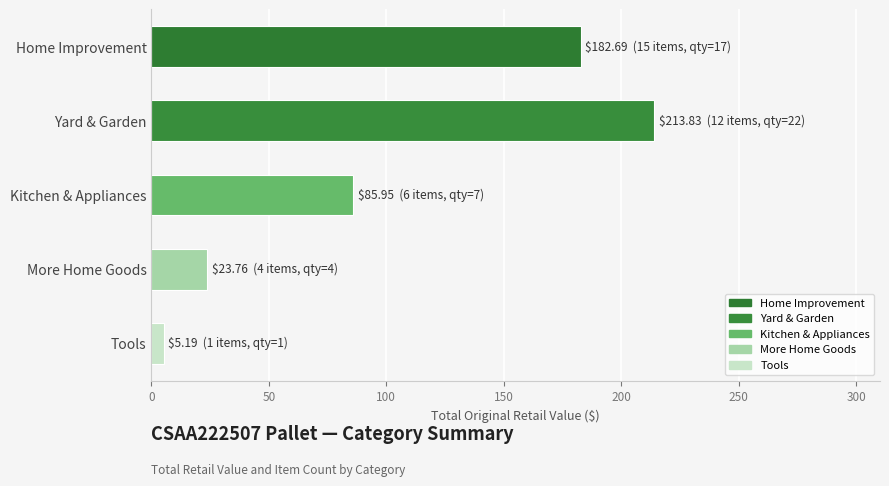

What is the maximum value shown in the chart?

213.8